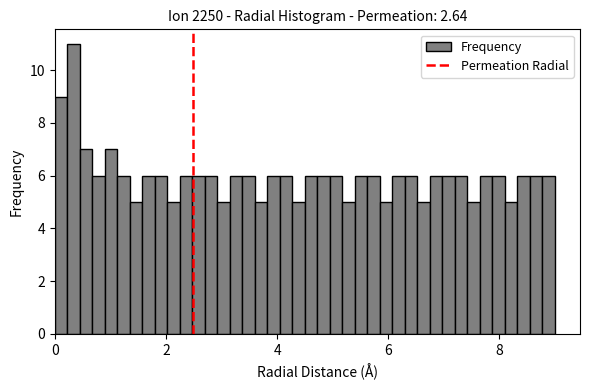

Around what value on the x-axis is the tallest bar? Give the approximate position of its centre, as read against the axis.

0.4